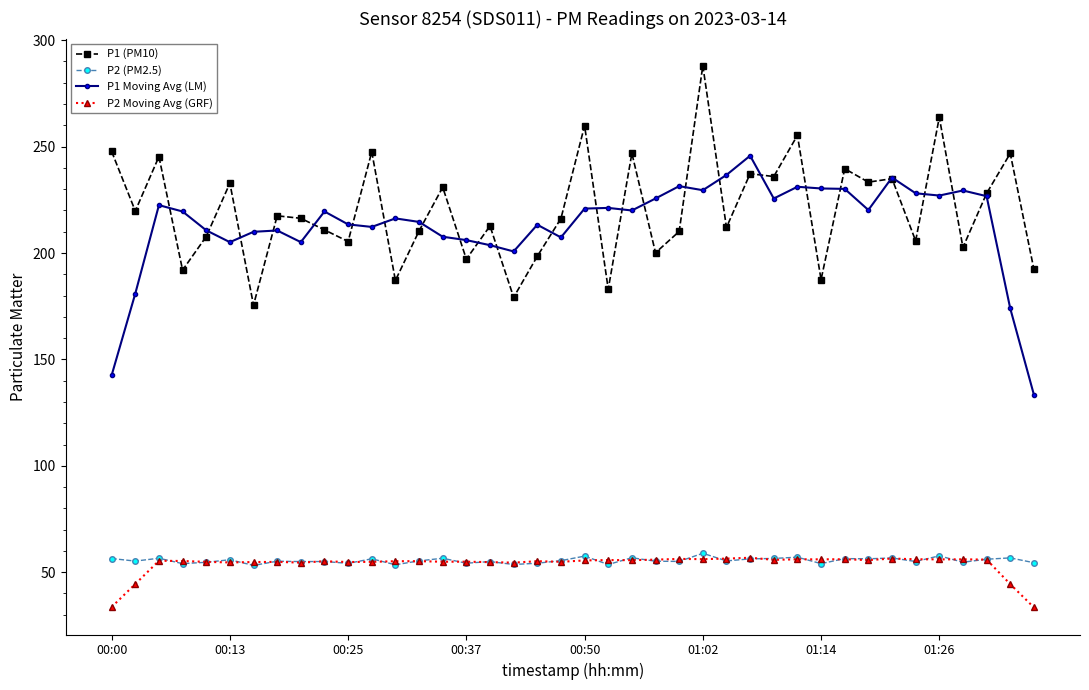

At how many categories does at least one series exceed 123?

40